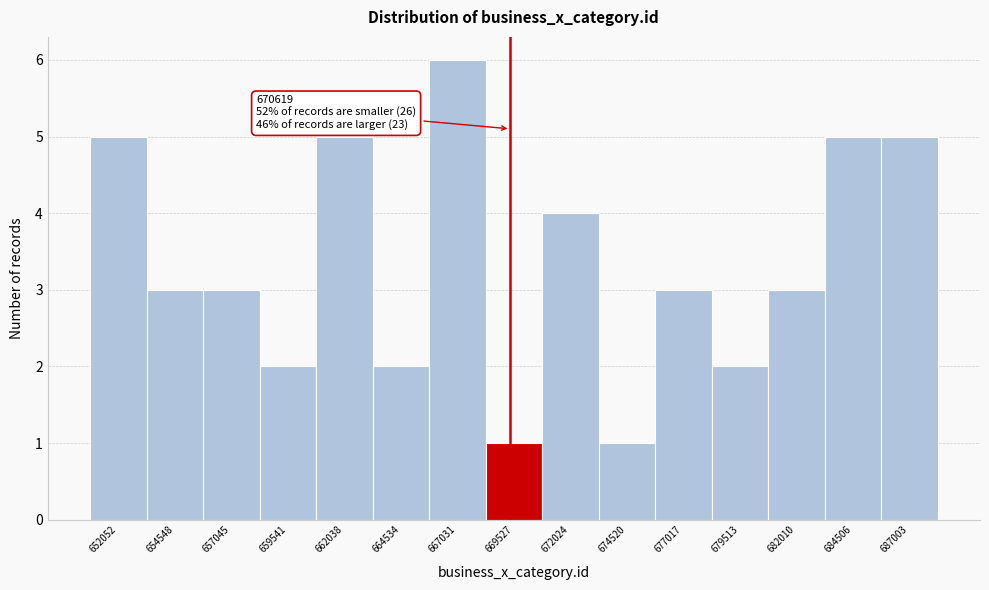

Reading left to right, what are all the values shown in this chart?

652052=5	654548=3	657045=3	659541=2	662038=5	664534=2	667031=6	669527=1	672024=4	674520=1	677017=3	679513=2	682010=3	684506=5	687003=5